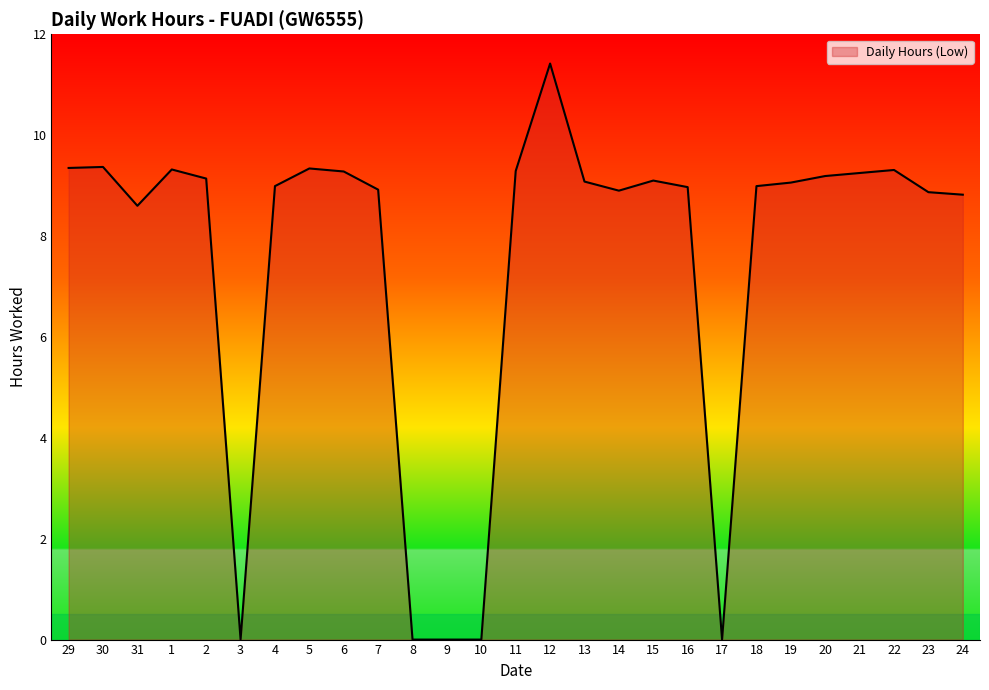

What is the maximum value shown in the chart?

11.4